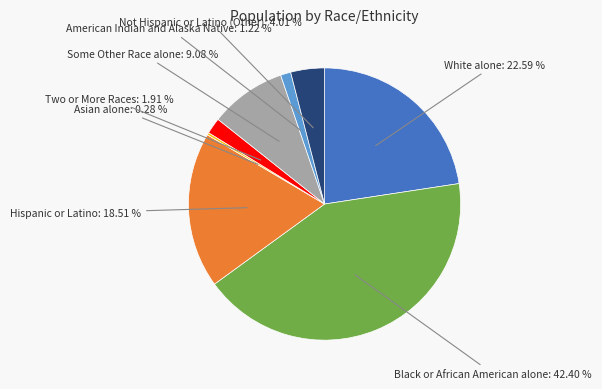

Is there a majority slice in this chart?

No